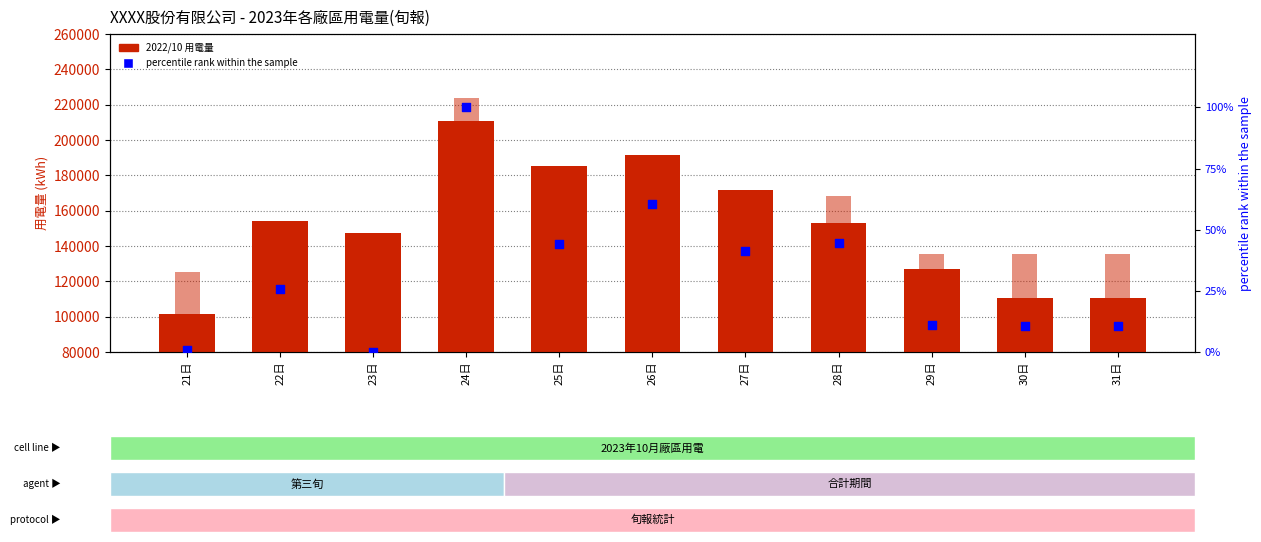

Which series has the largest total across all categories?

2023/10 用電量